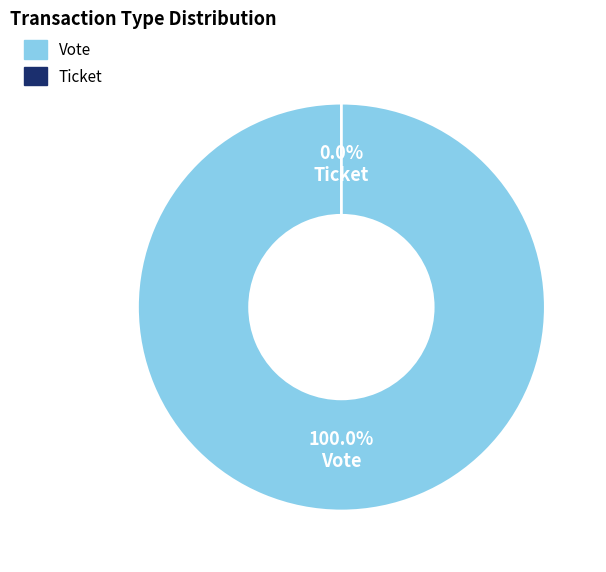

To the nearest percent, what is the difference between the largest and smallest slice percentages?

100%